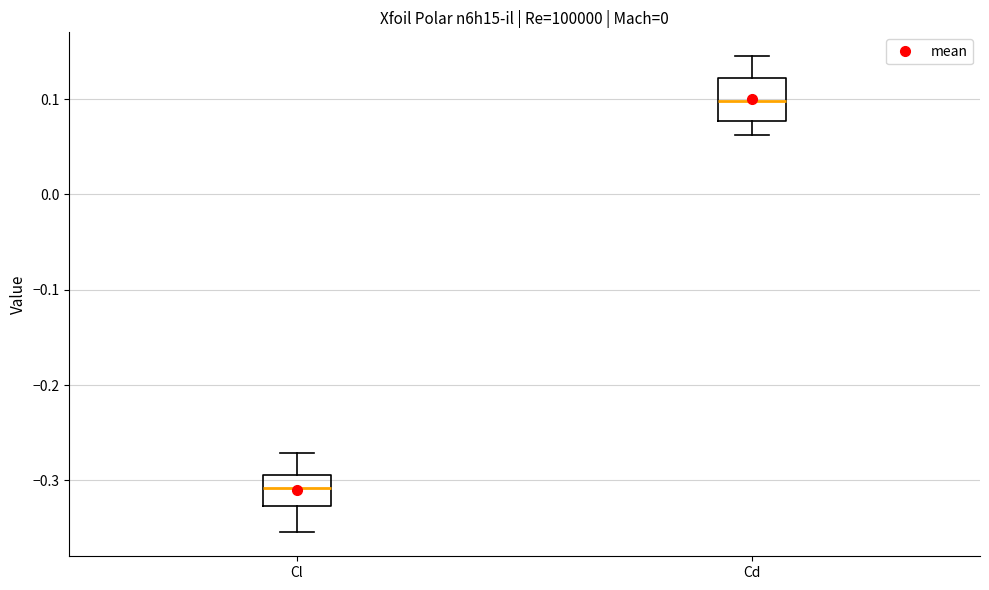

Where is the lower edge of the box for Cd on the y-axis? The values are not printed on the chart, so give them approximately, as read against the axis.

0.08